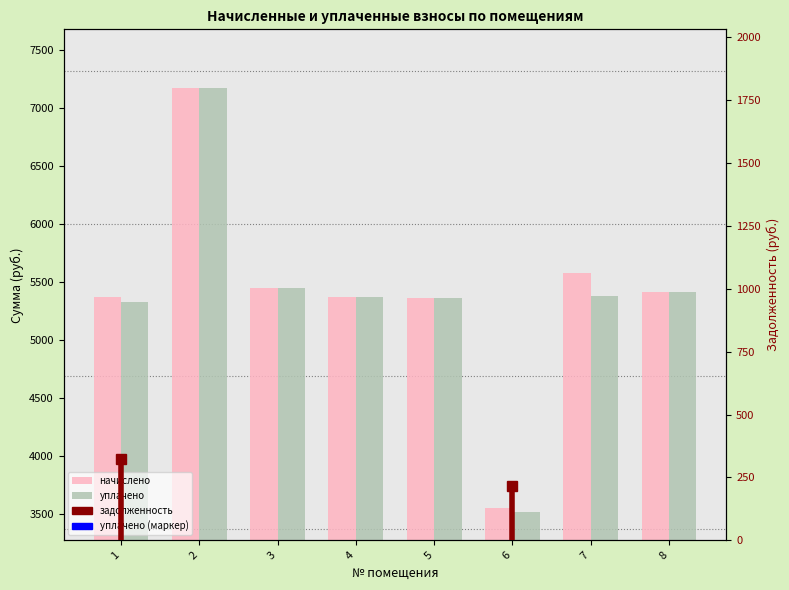

At how many categories does at least one series exceed 5721?

1